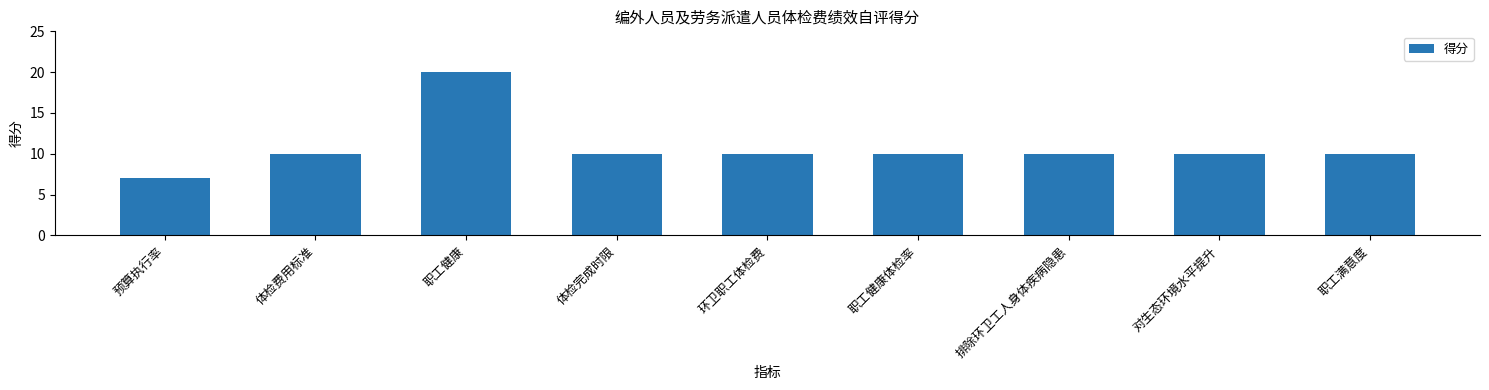

How many categories are shown in the chart?

9